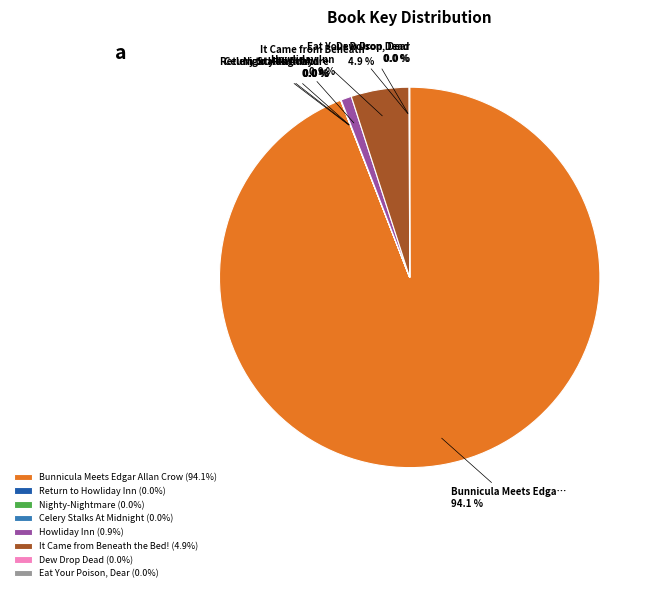

How much of the chart is everything except It Came from Beneath the Bed! (4.9%)?

95.1%